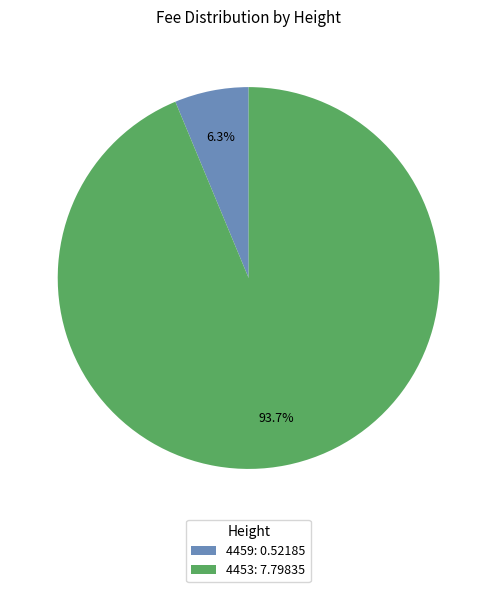

To the nearest percent, what is the difference between the largest and smallest slice percentages?

87%